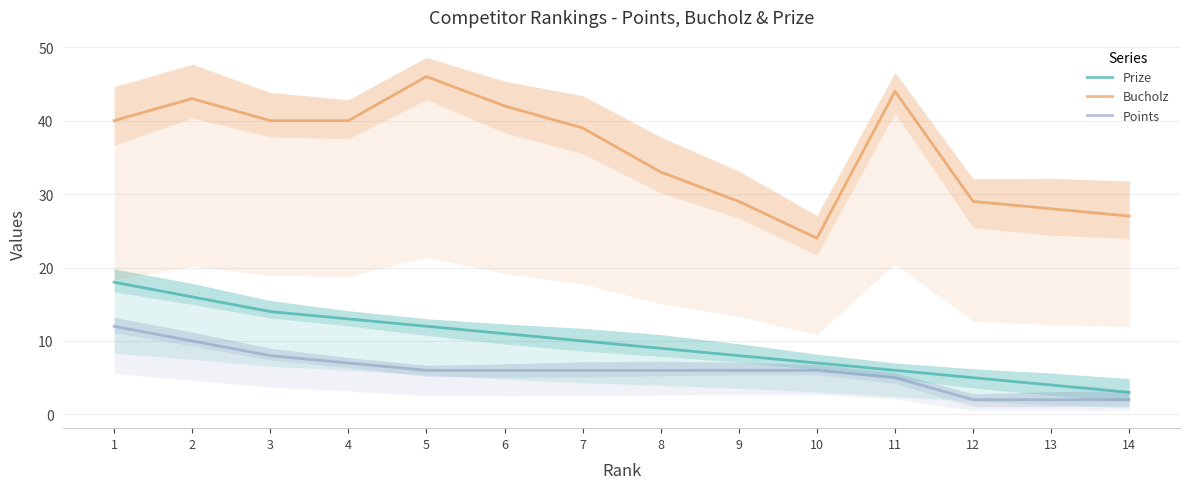

At 11, list the series in order from smallest to largest.

Points, Prize, Bucholz